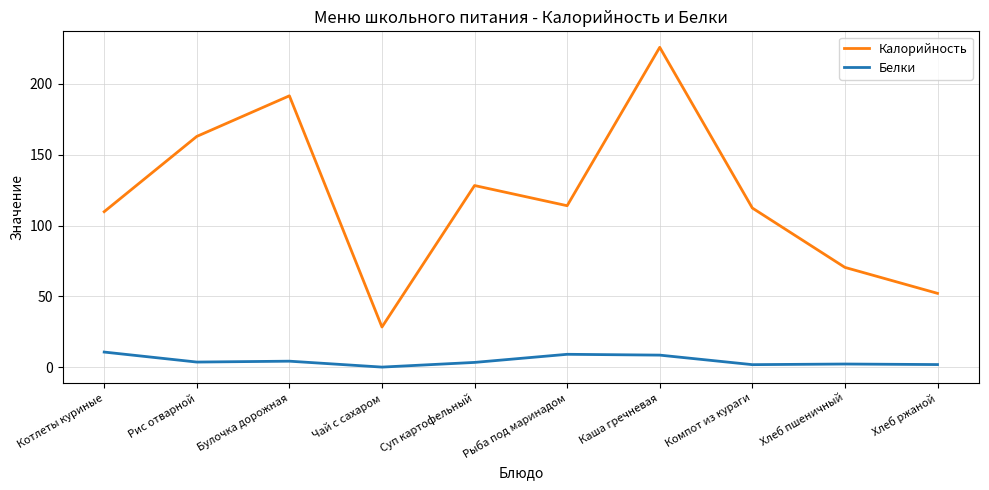

At which category is the sum across all series the highest?

Каша гречневая